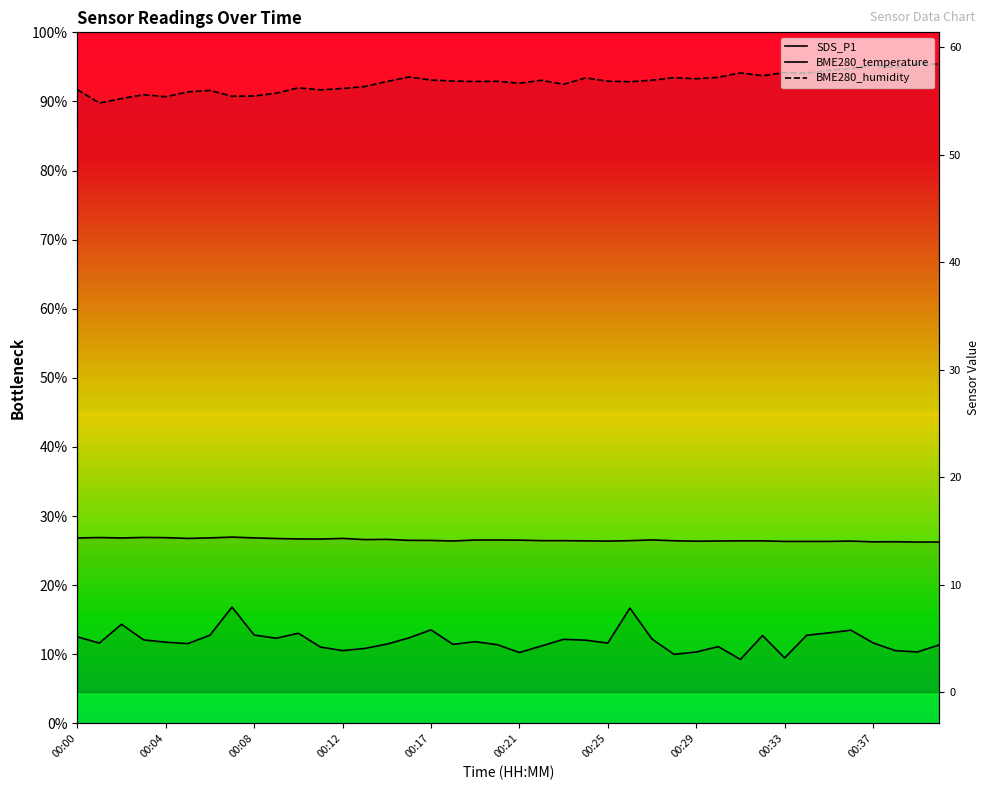

How many values in the BME280_temperature series exceed 14?

36